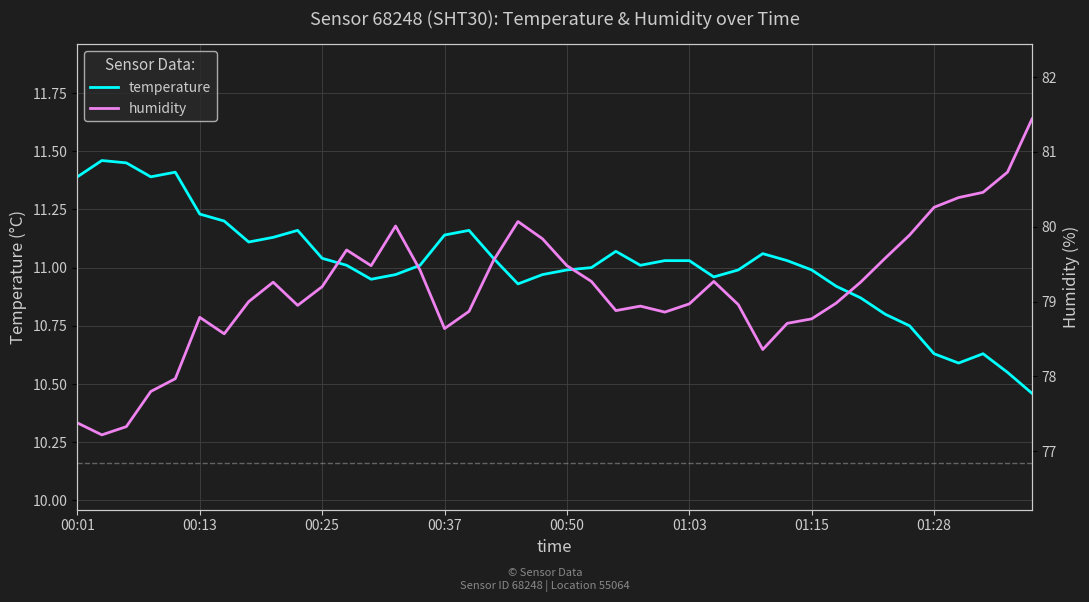

True or false: humidity and temperature cross at least once.

False